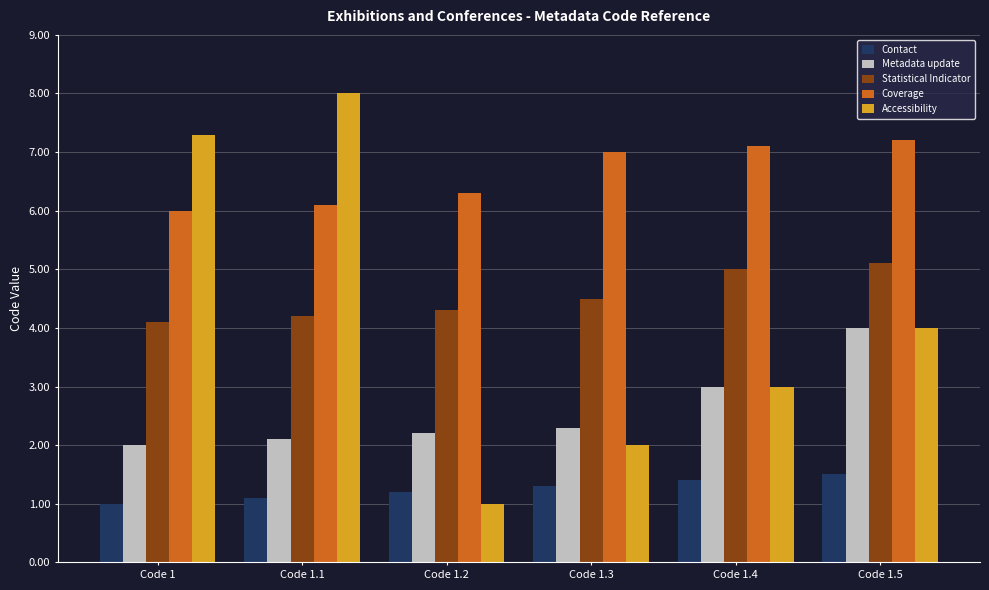

At Code 1, list the series in order from largest to smallest.

Accessibility, Coverage, Statistical Indicator, Metadata update, Contact